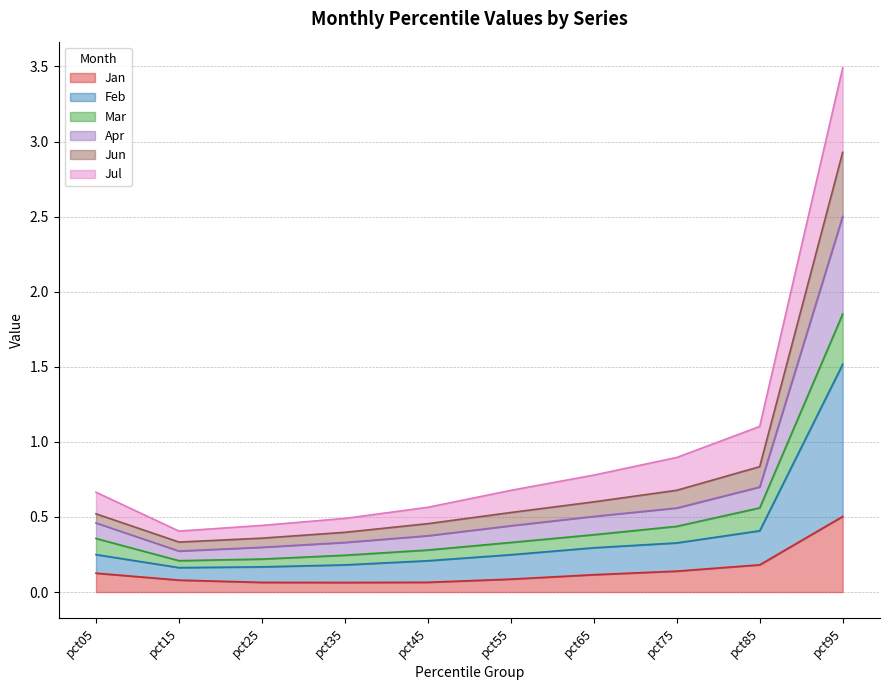

What is the maximum value for Jan?

0.5